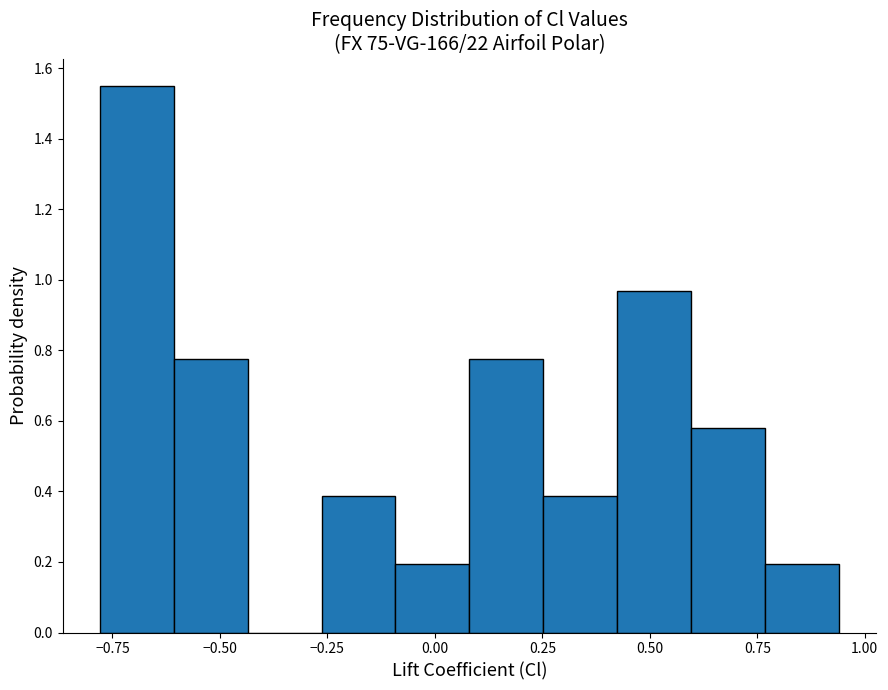

Read against the x-axis, roughly where is the centre of the tallest bar?

-0.70